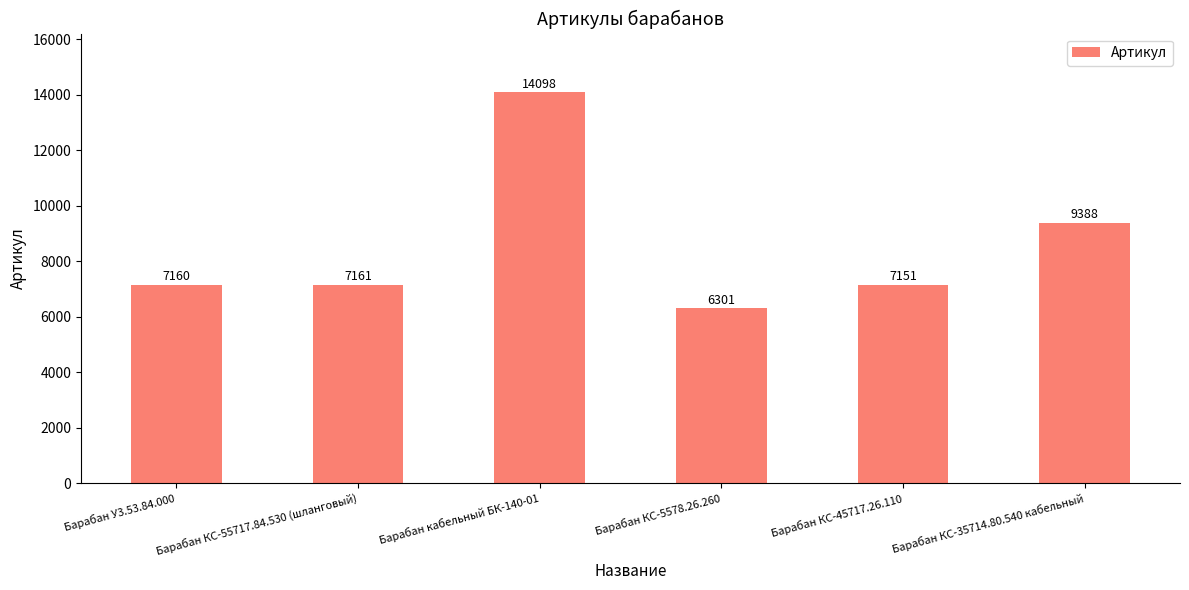

What is the maximum value shown in the chart?

14098